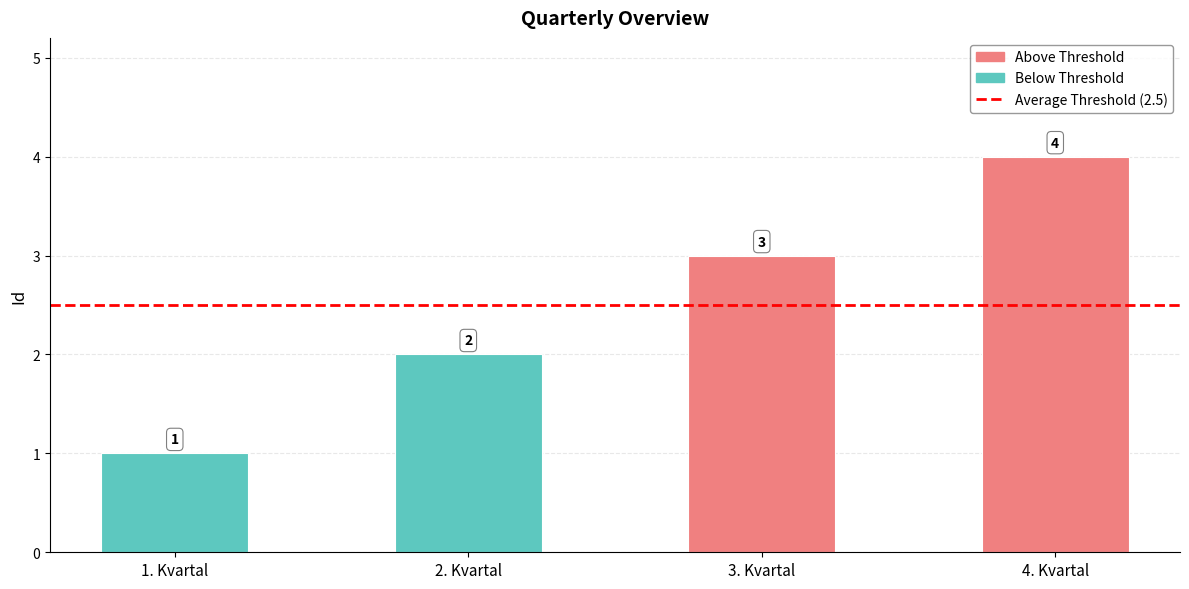

Reading right to left, transcribe all the data shown in this chart.

4	3	2	1